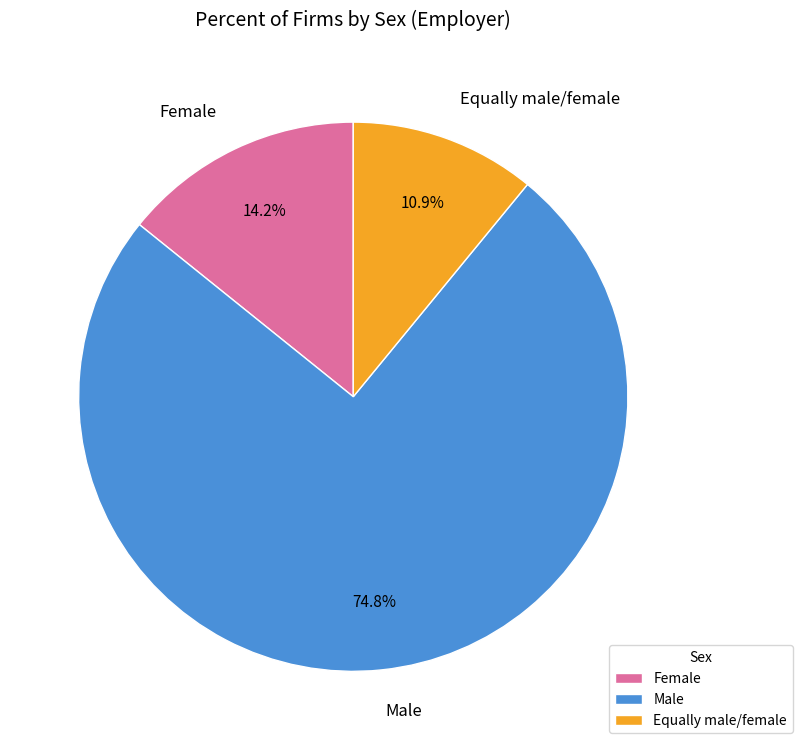

Which category accounts for the majority?

Male